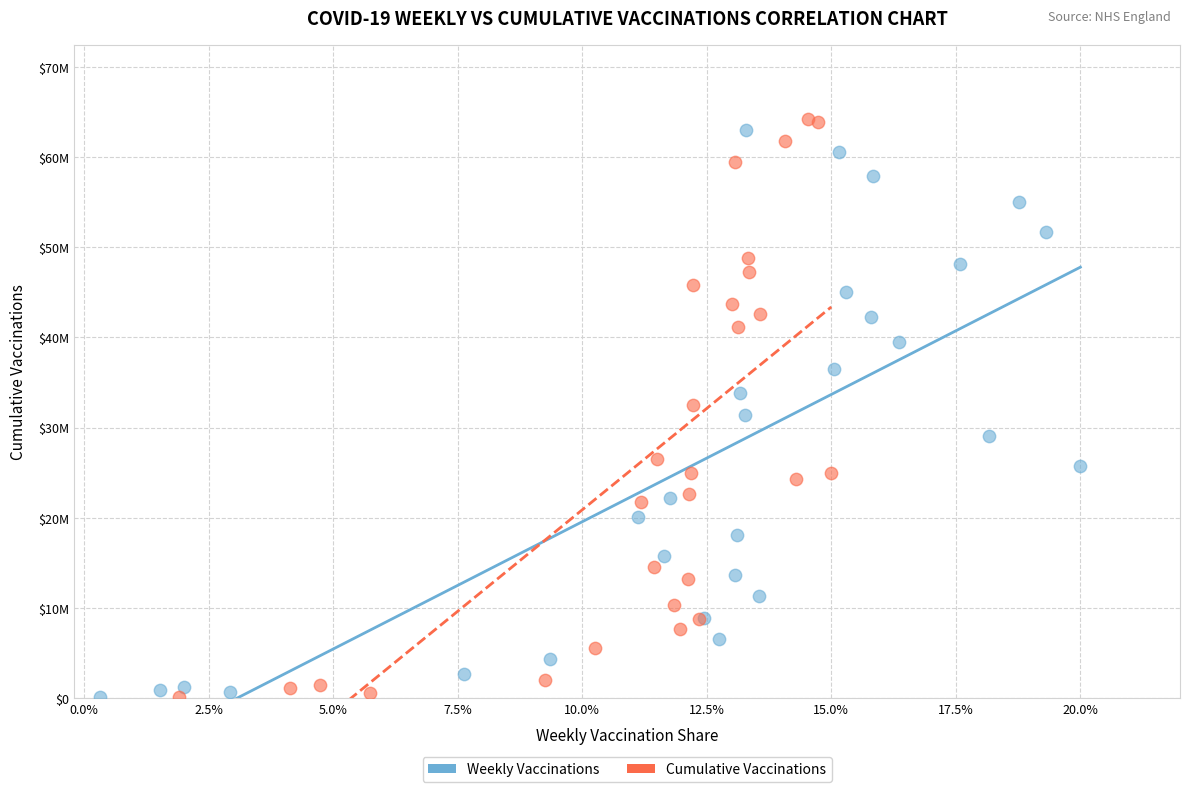

Which series contains the highest Y value?

Cumulative Vaccinations